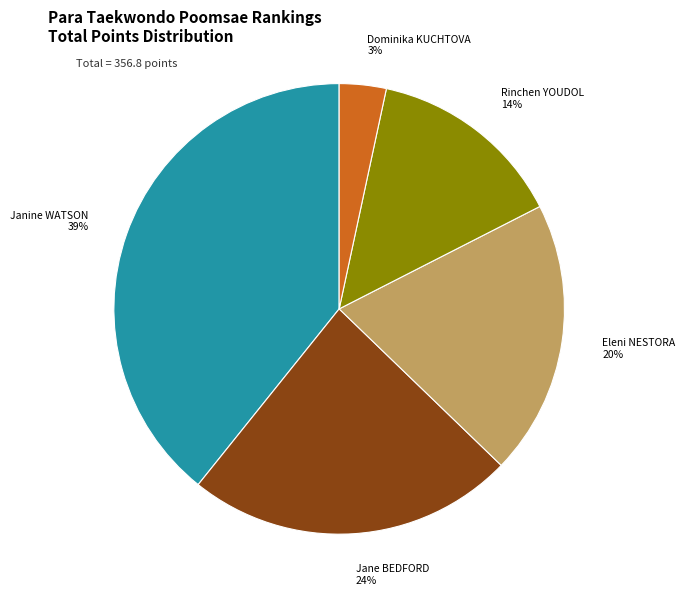

Which category has the smallest portion of the pie?

Dominika KUCHTOVA